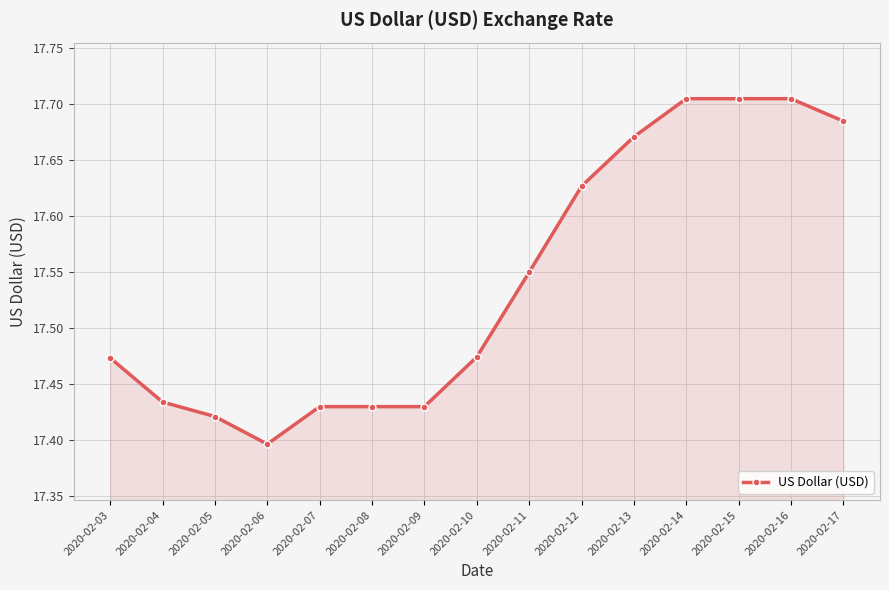

Which category has the lowest value across all series?

2020-02-06